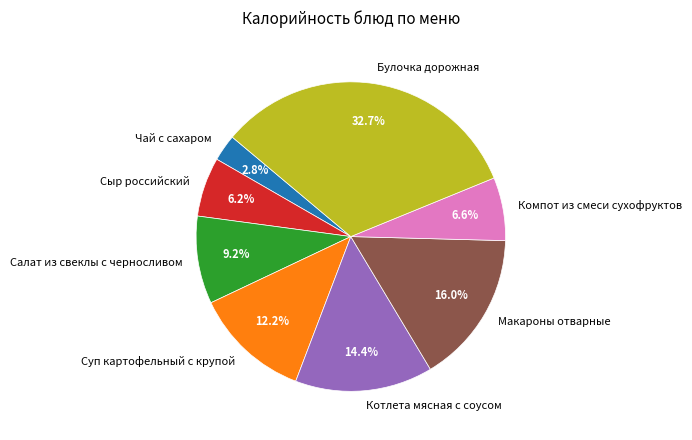

Which category has the smallest portion of the pie?

Чай с сахаром